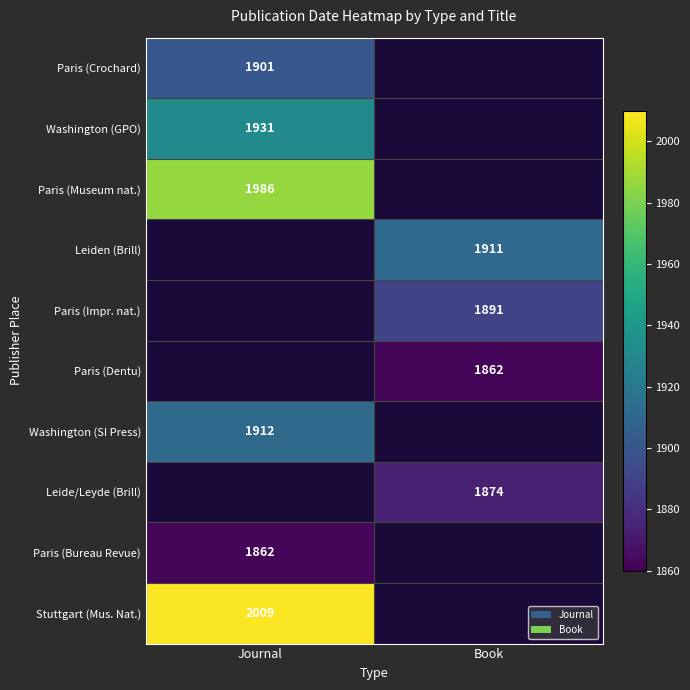

True or false: Leide/Leyde (Brill) has a value of 3173 at Book.

False